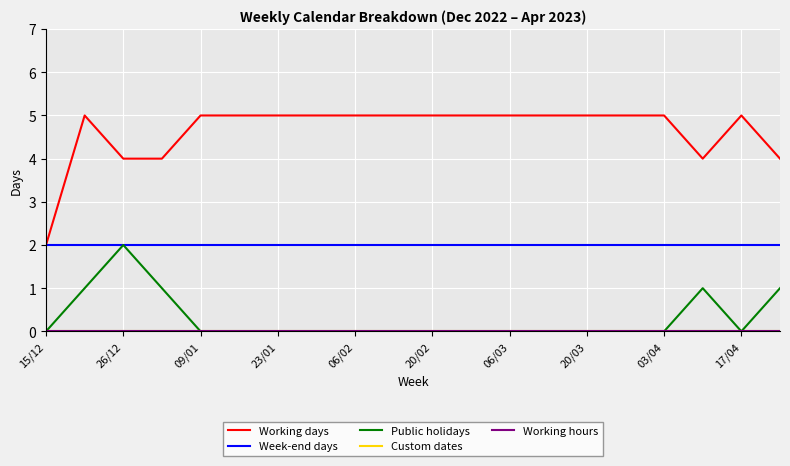

True or false: Custom dates and Public holidays cross at least once.

False